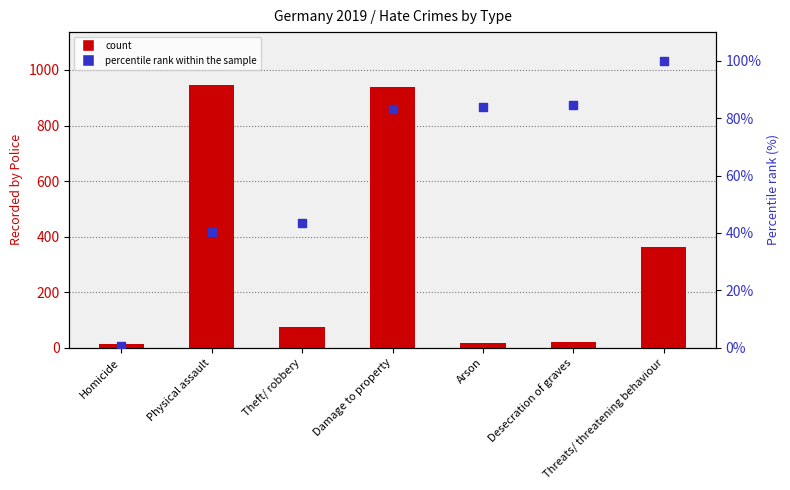

Which series has the largest Y range (max minus min)?

count